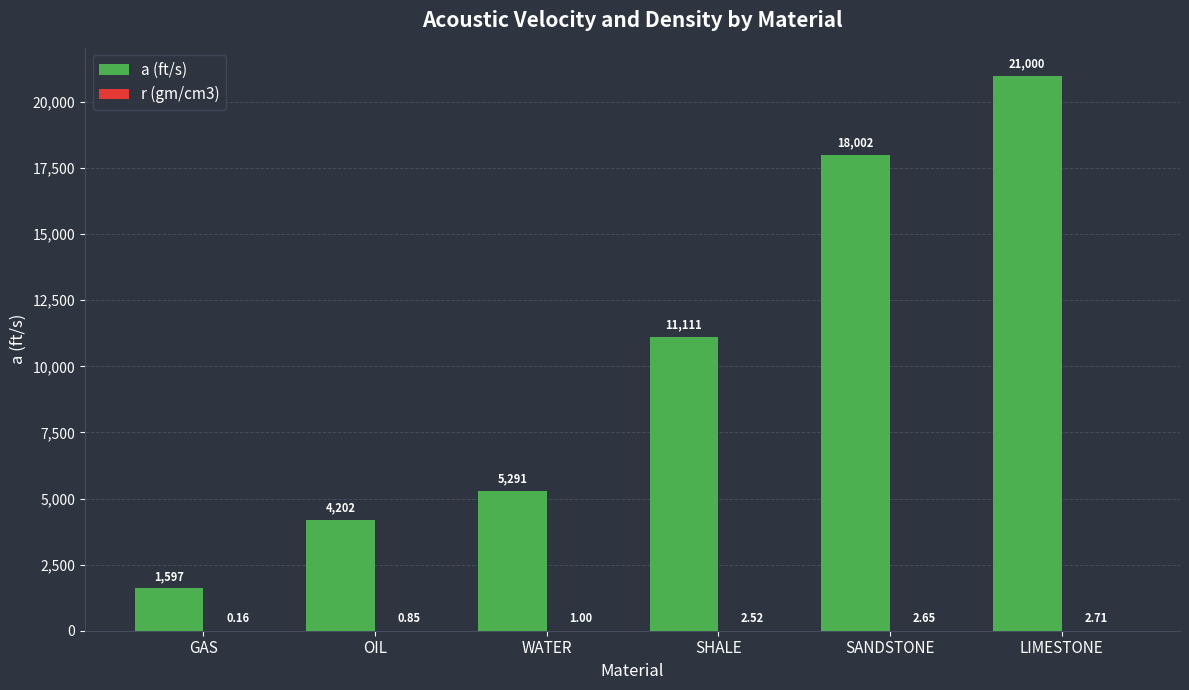

Which series has the largest total across all categories?

a (ft/s)